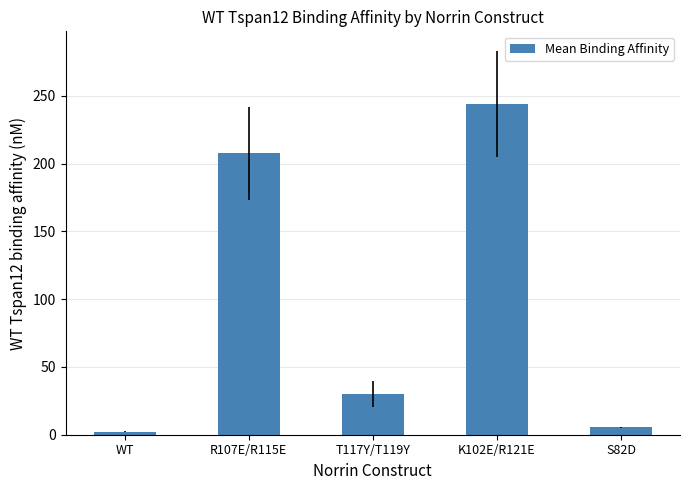

What position from the left is R107E/R115E?

2